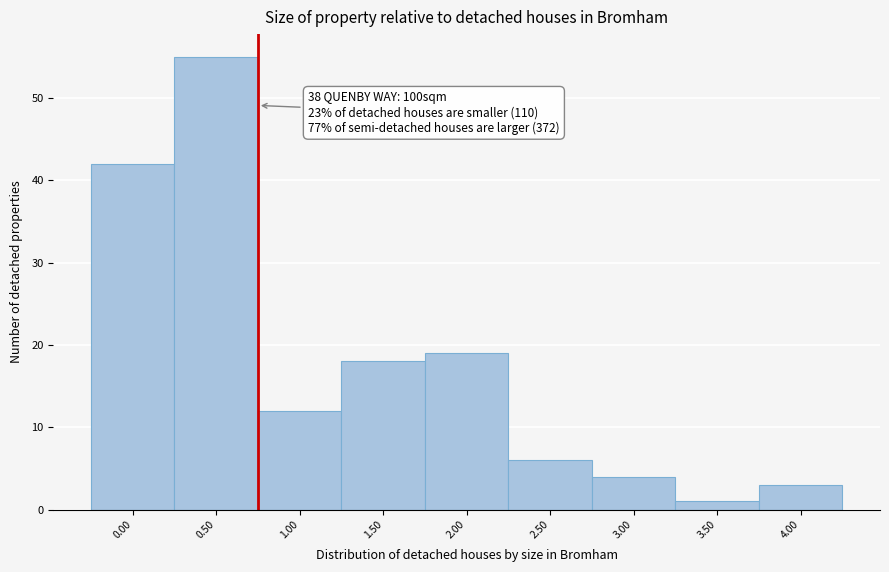

Reading left to right, transcribe all the data shown in this chart.

42	55	12	18	19	6	4	1	3